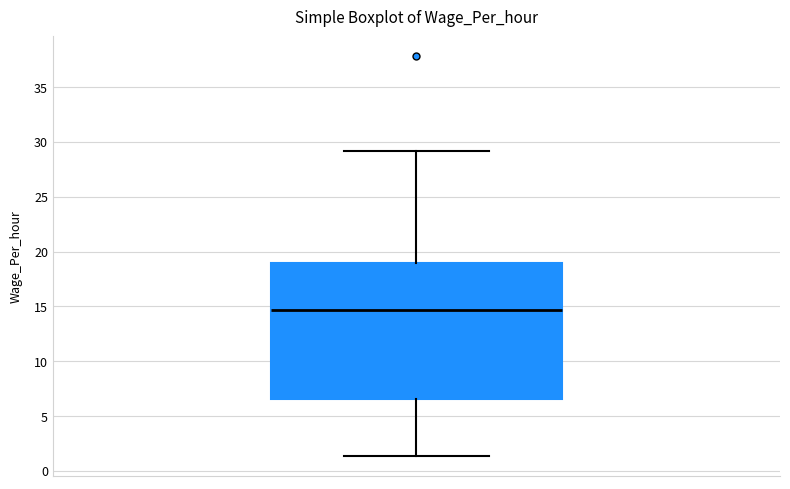

Transcribe this box plot: give where the median line is, the range the box spans, and where the two whiskers end, as read against the y-axis. The values are not printed on the chart, so give them approximately, as read against the axis.

median 14.5, box 6.5 to 19.0, whiskers 1.5 to 29.0